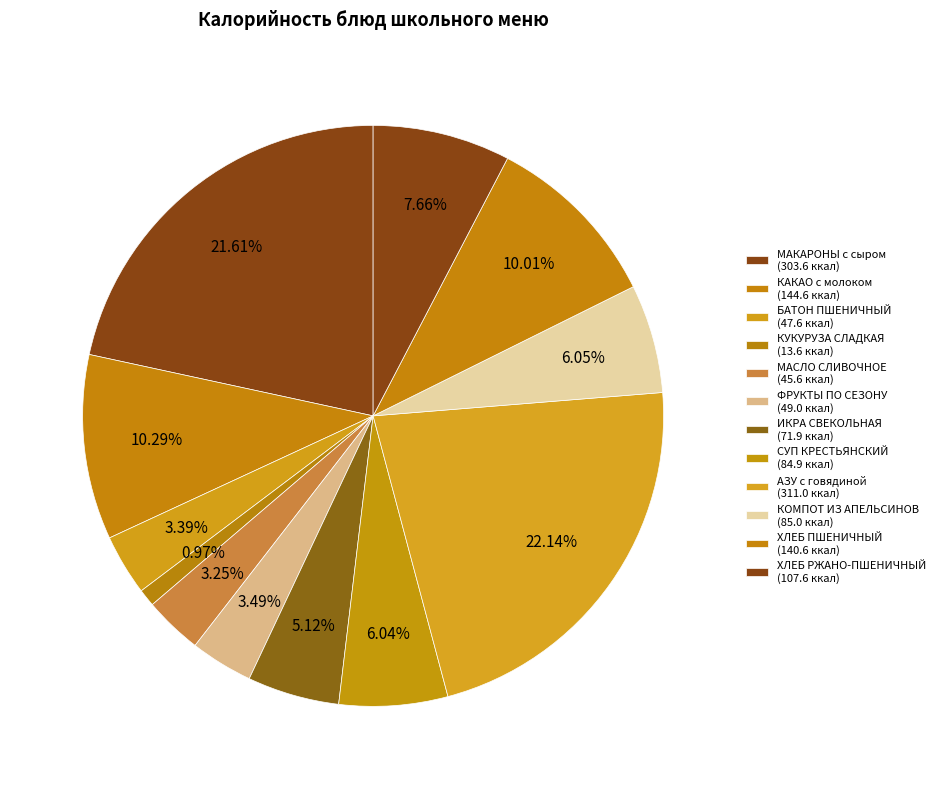

Rank the categories by value from highest to lowest.

АЗУ с говядиной (С), МАКАРОНЫ с сыром (С), КАКАО с молоком (С), ХЛЕБ ПШЕНИЧНЫЙ В/С, ХЛЕБ РЖАНО-ПШЕНИЧНЫЙ, КОМПОТ ИЗ АПЕЛЬСИНОВ, СУП КРЕСТЬЯНСКИЙ С КРУПОЙ, ИКРА СВЕКОЛЬНАЯ (И), ФРУКТЫ ПО СЕЗОНУ, БАТОН ПШЕНИЧНЫЙ В/С, МАСЛО СЛИВОЧНОЕ (порциями), КУКУРУЗА СЛАДКАЯ консервированная